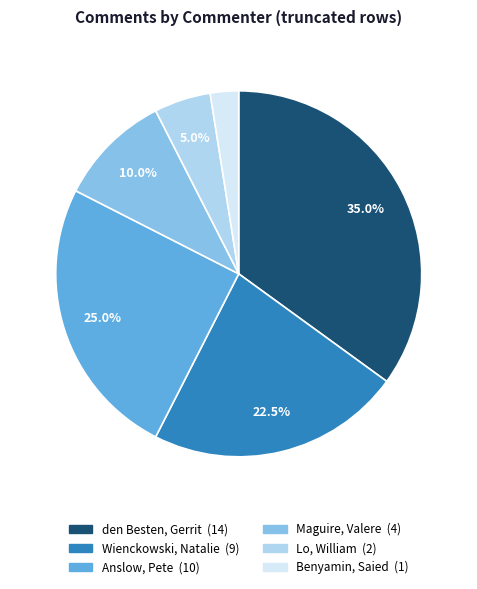

How many segments does this pie chart have?

6